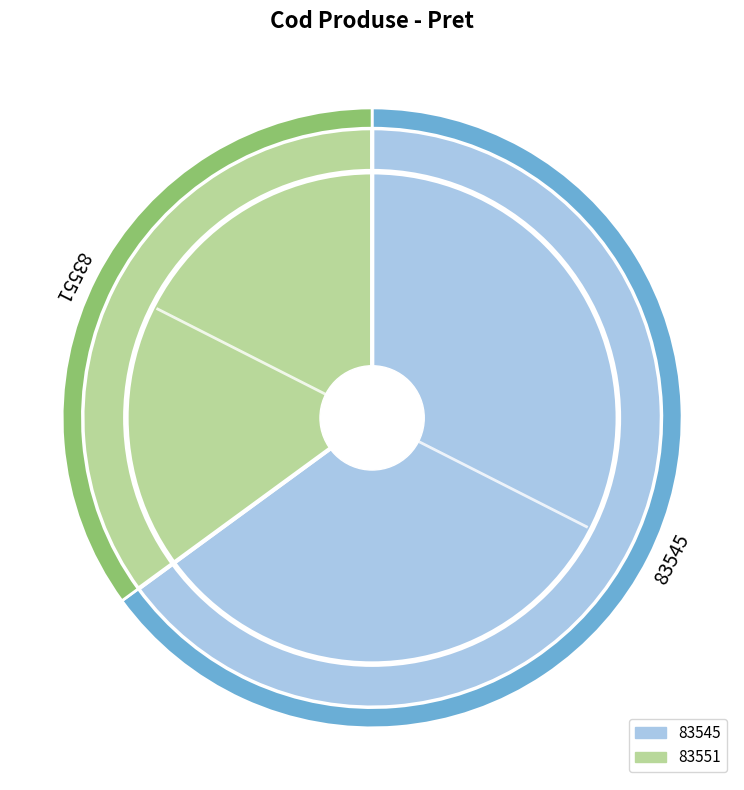

What is the smallest slice in the pie chart?

83551